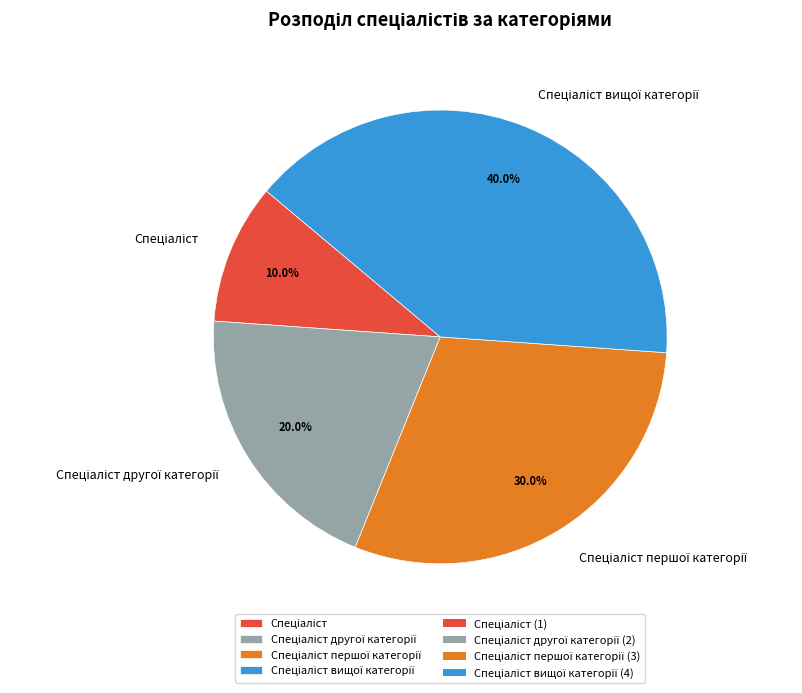

Is there any slice that represents more than half of the pie?

No